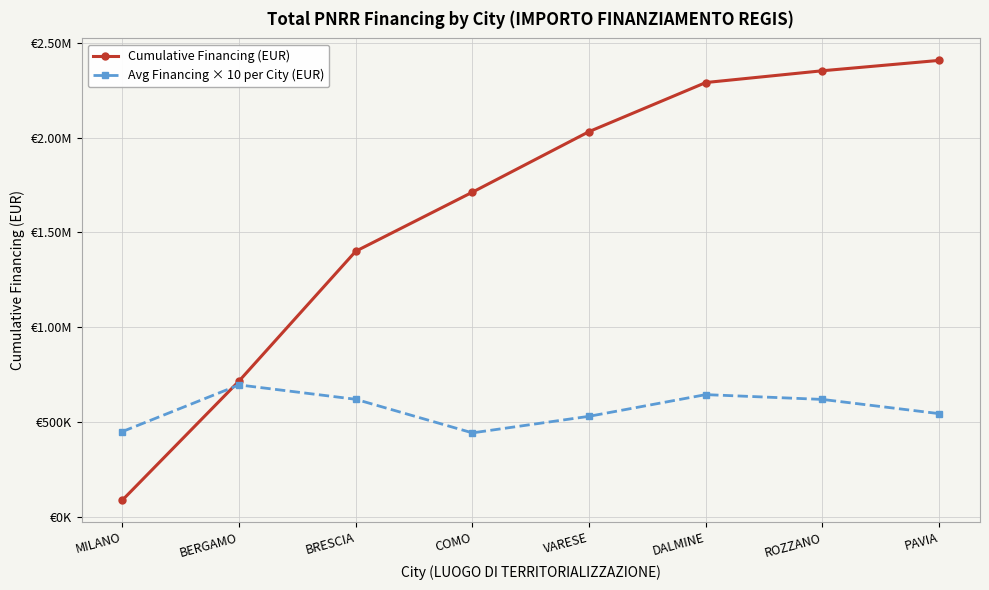

Which series has the largest total across all categories?

Cumulative Financing (EUR)